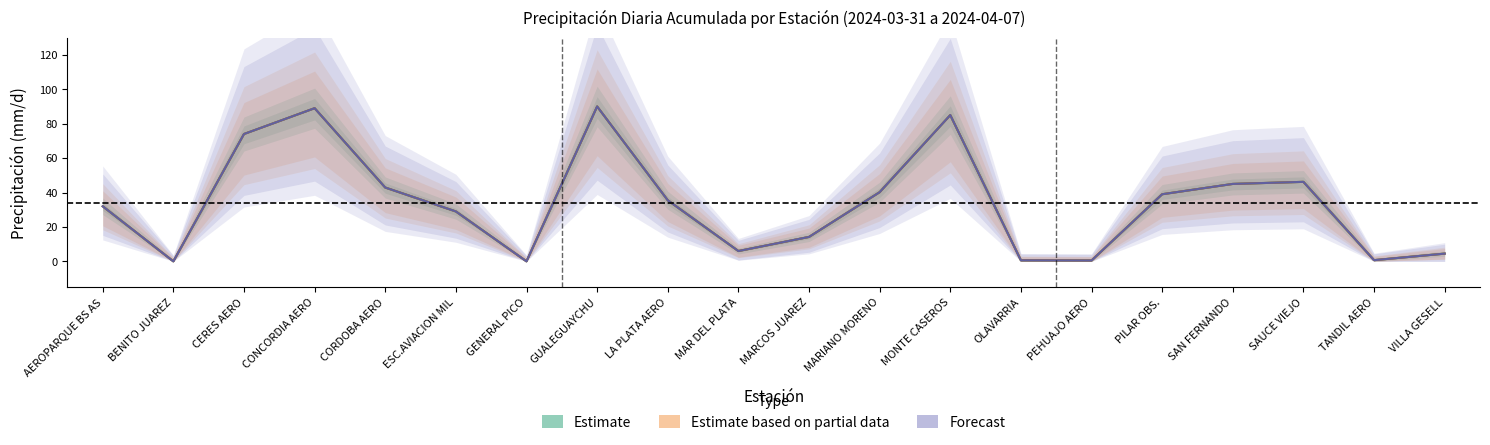

True or false: Forecast and Estimate intersect in this chart.

False